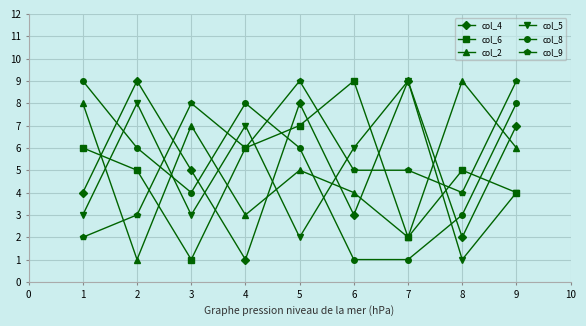

True or false: col_5 and col_6 intersect in this chart.

True